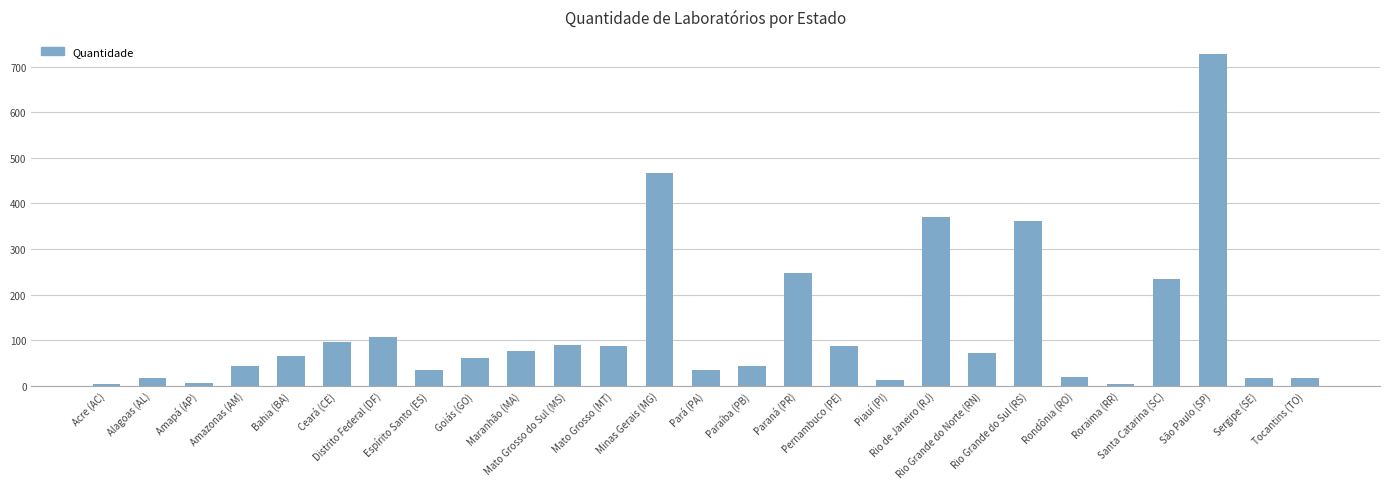

How many bars are there in total?

27